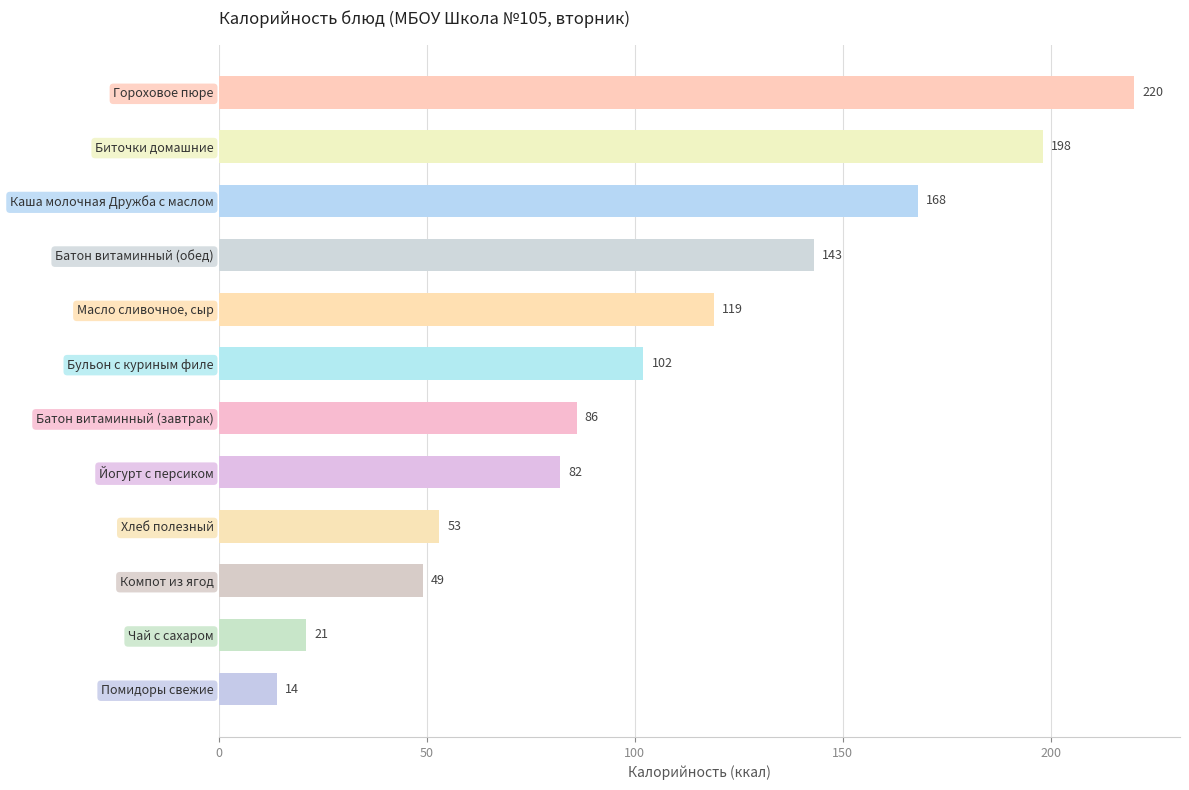

Reading bottom to top, transcribe all the data shown in this chart.

14	21	49	53	82	86	102	119	143	168	198	220